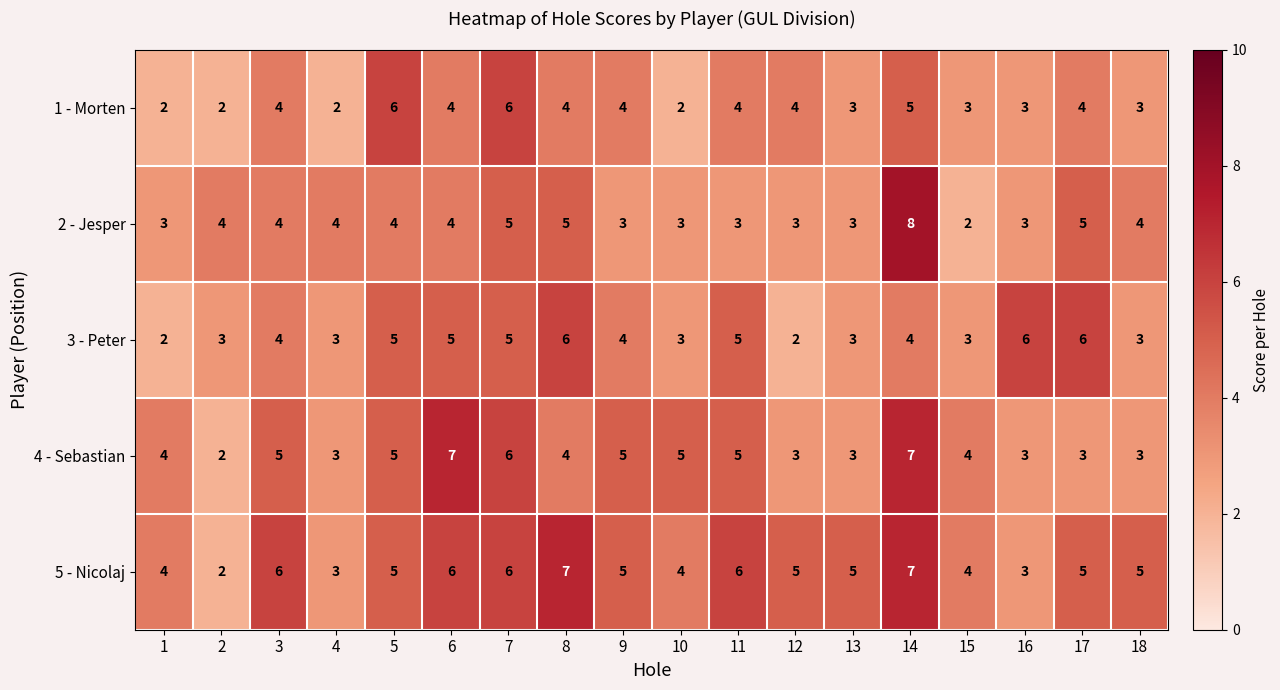

The value of 2 - Jesper at 12 is 3. True or false?

True